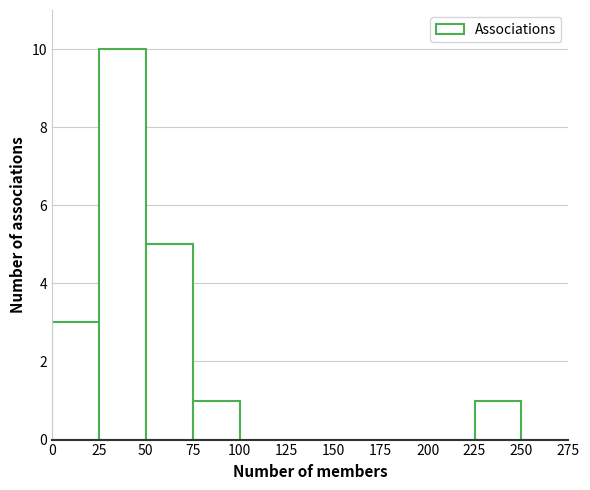

Reading left to right, list every bar in this chart as the range it spans on the x-axis followed by its height. The values are not printed on the chart, so give them approximately, as read against the axis.

0 to 25: 3
25 to 50: 10
50 to 75: 5
75 to 100: 1
100 to 125: 0
125 to 150: 0
150 to 175: 0
175 to 200: 0
200 to 225: 0
225 to 250: 1
250 to 275: 0